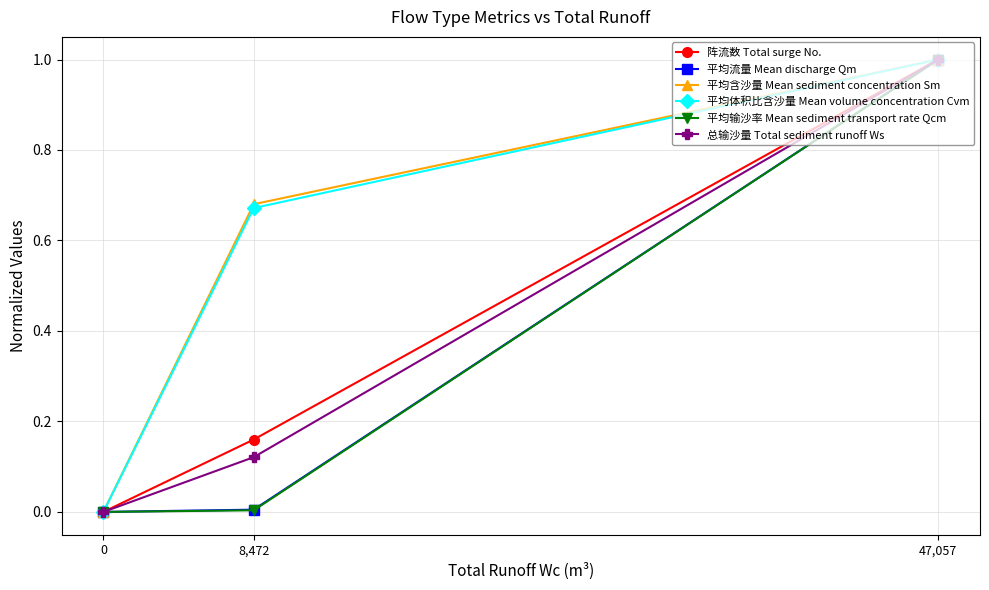

What is the label of the 2nd point from the left?

8,472